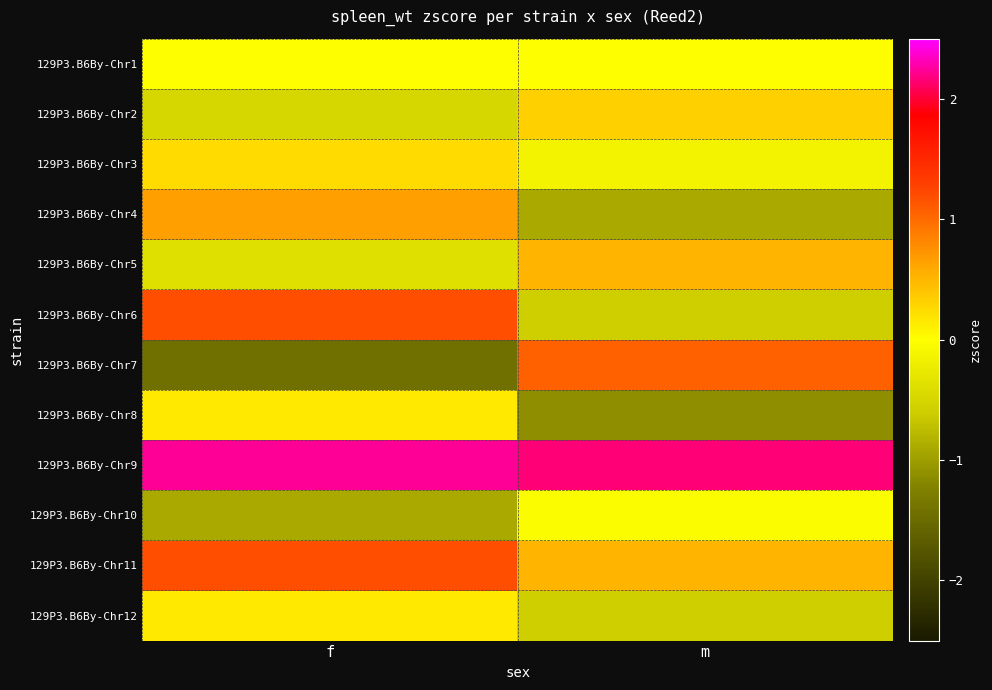

What is the maximum value shown in the chart?

2.2